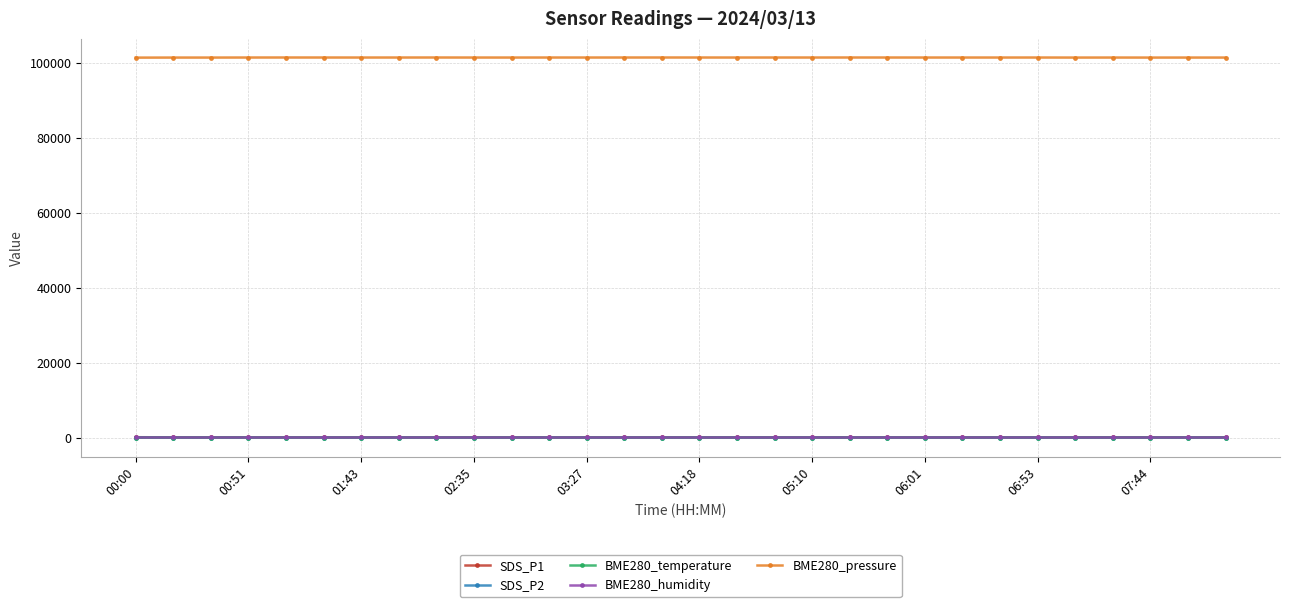

What is the maximum value for BME280_pressure?

101382.7